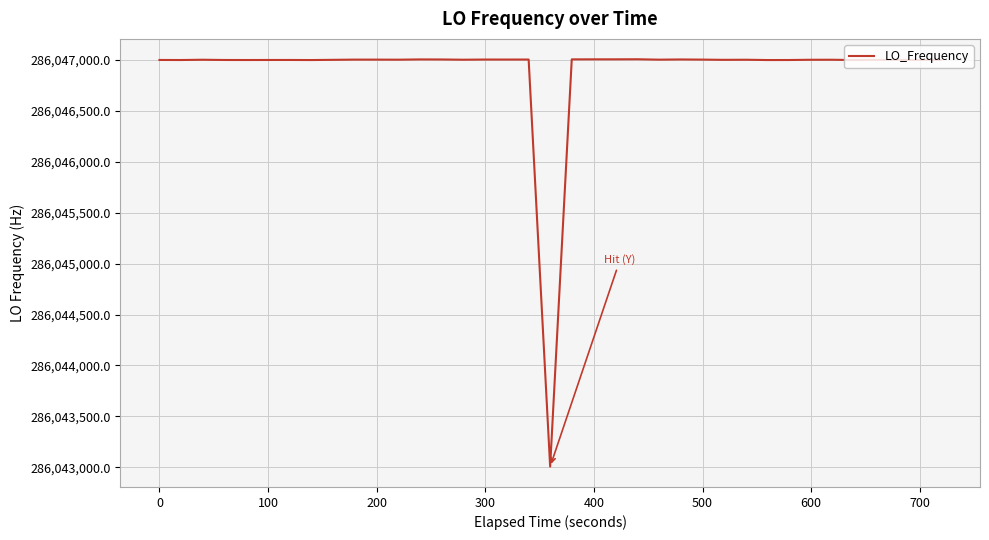

What is the smallest value displayed?

286043007.9